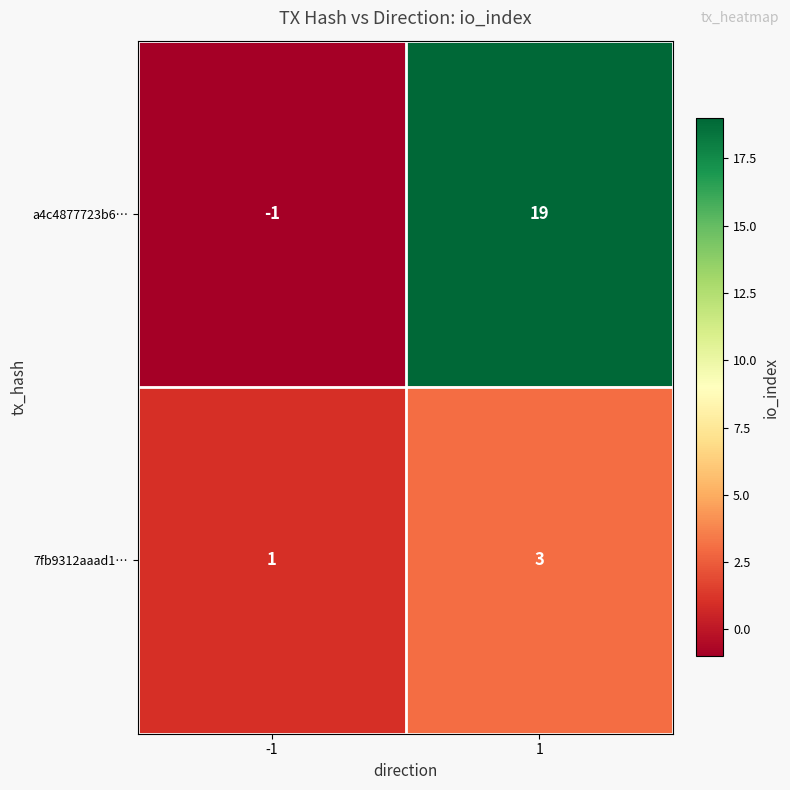

List the series in order of their peak value, highest first.

a4c4877723b6…, 7fb9312aaad1…